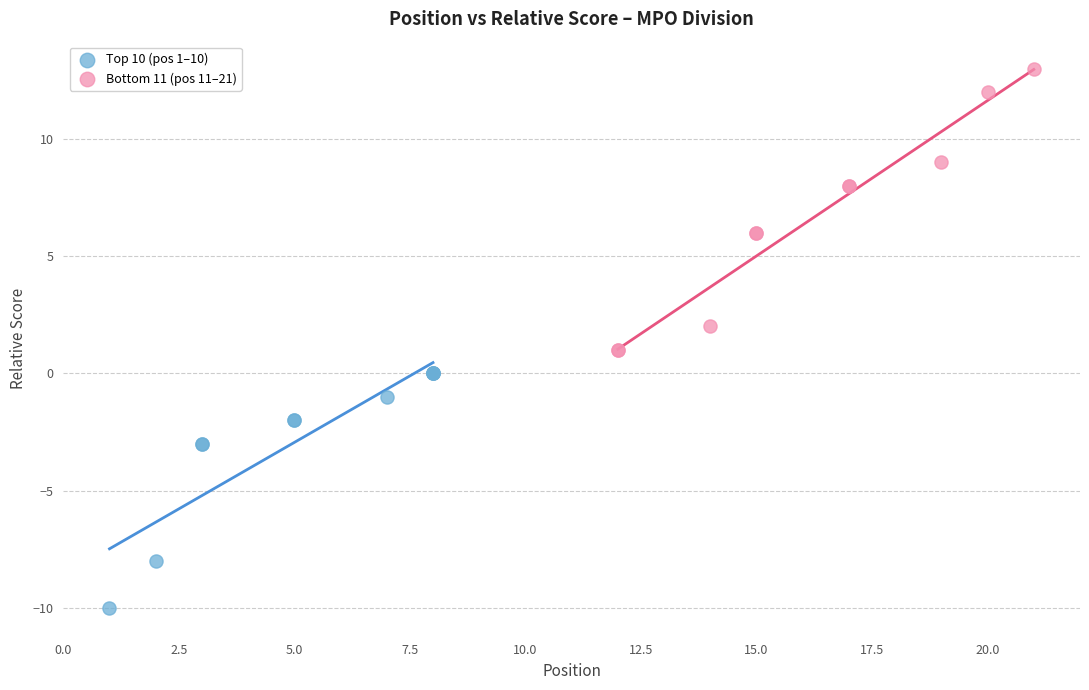

Which series reaches the minimum Y coordinate?

Top 10 (pos 1–10)